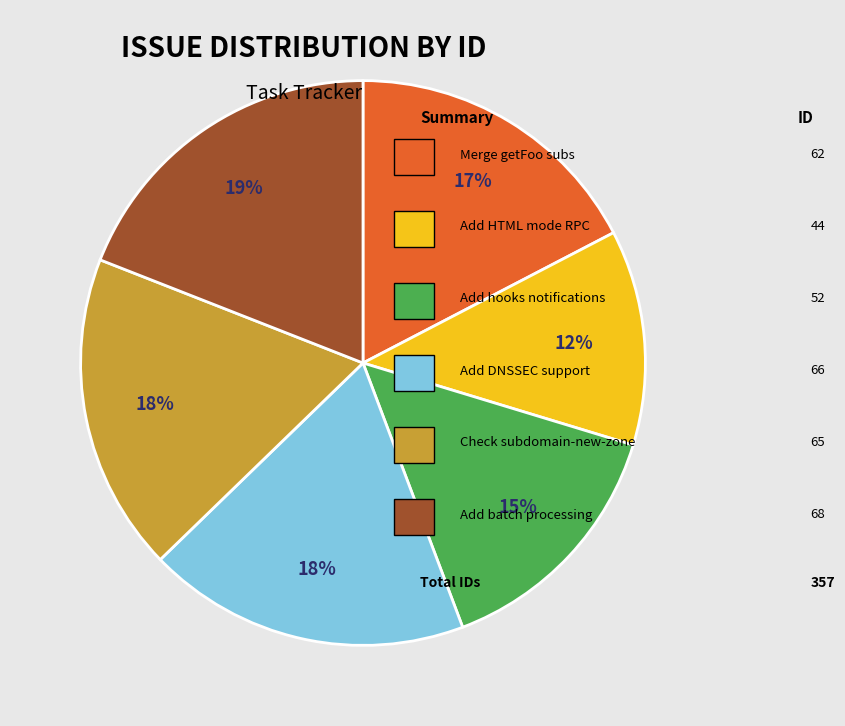

To the nearest percent, what is the difference between the largest and smallest slice percentages?

7%